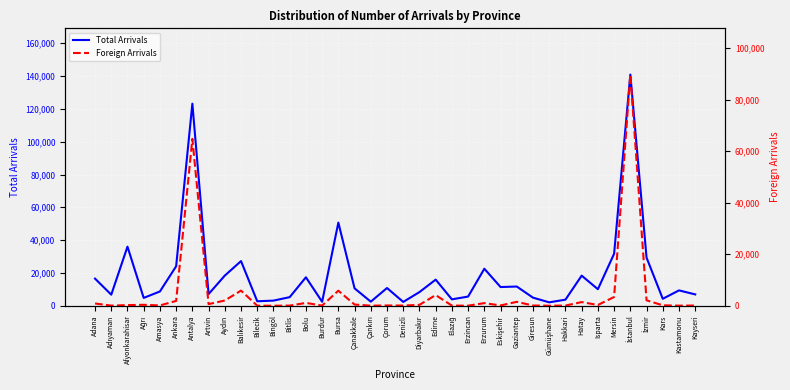

True or false: Total Arrivals has a value of 3322 at Artvin.

False